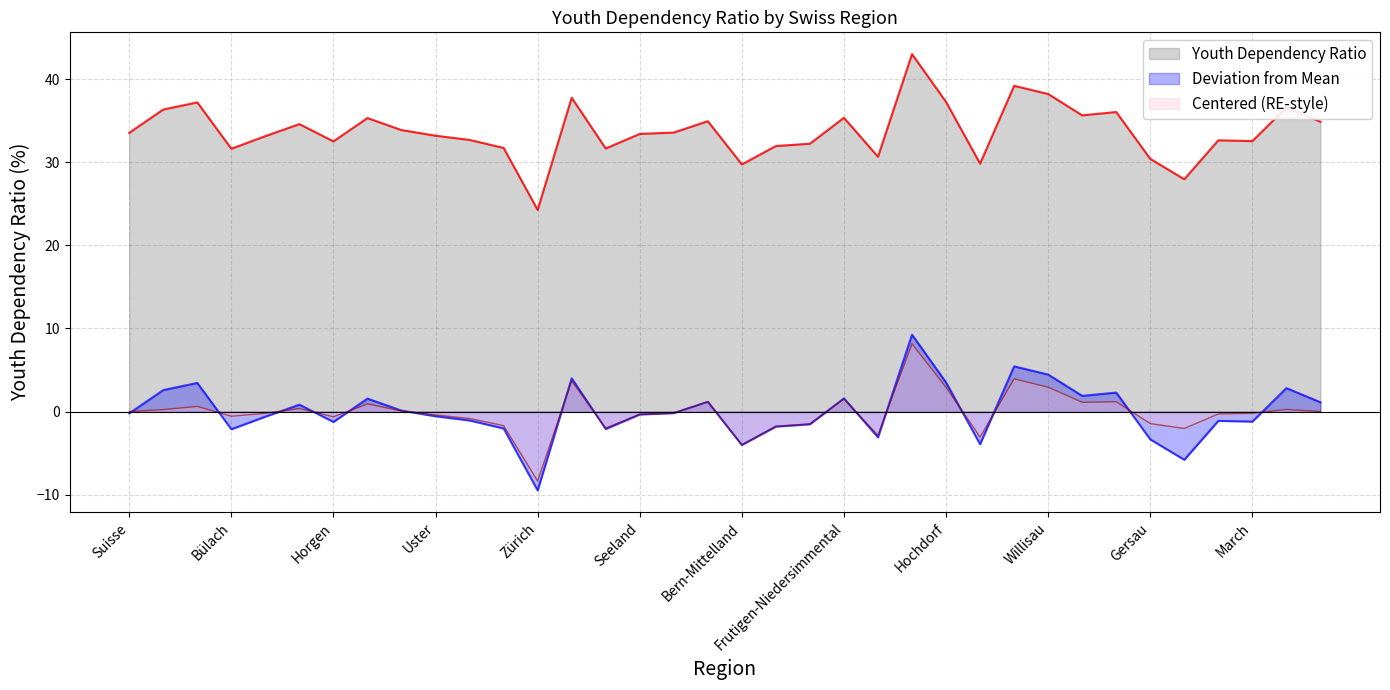

What is the change in value from Zürich to Luzern?

+5.6